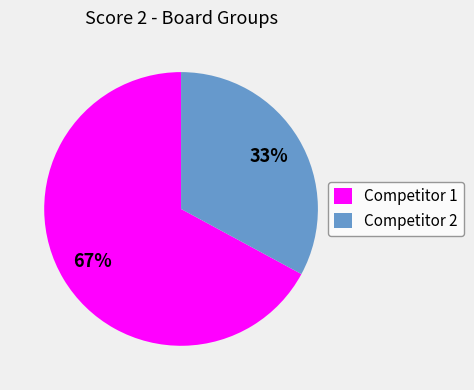

Count the number of slices in the pie.

2